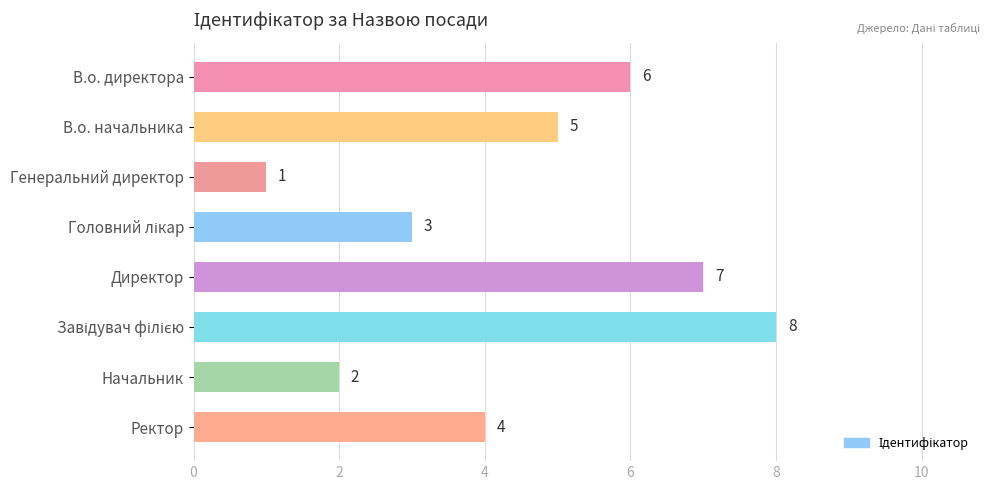

What is the label of the 1st bar from the top?

В.о. директора